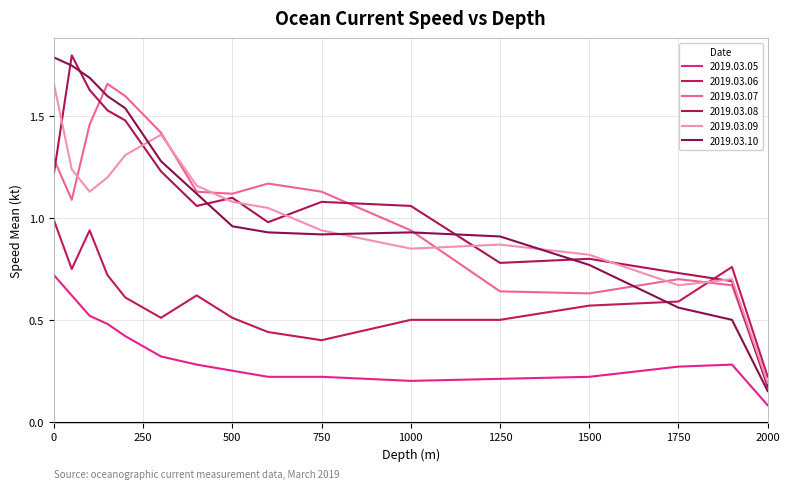

How many distinct data groups are displayed?

6